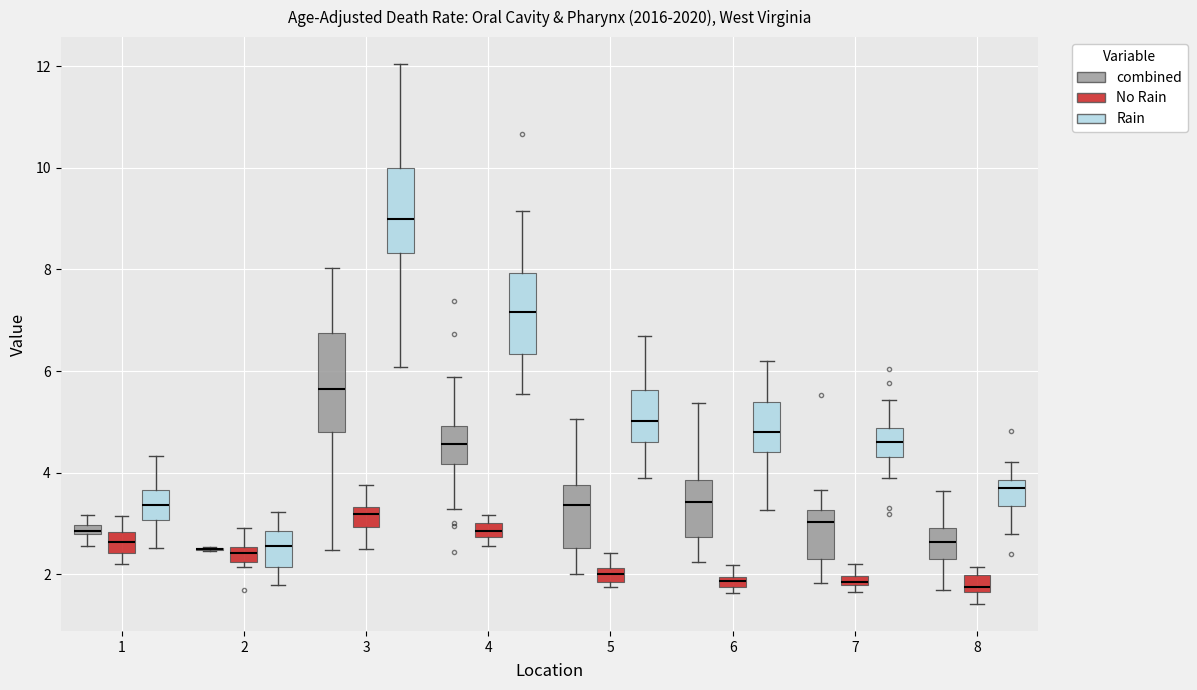

Where is the lower edge of the box for 4 (Rain) on the y-axis? The values are not printed on the chart, so give them approximately, as read against the axis.

6.4